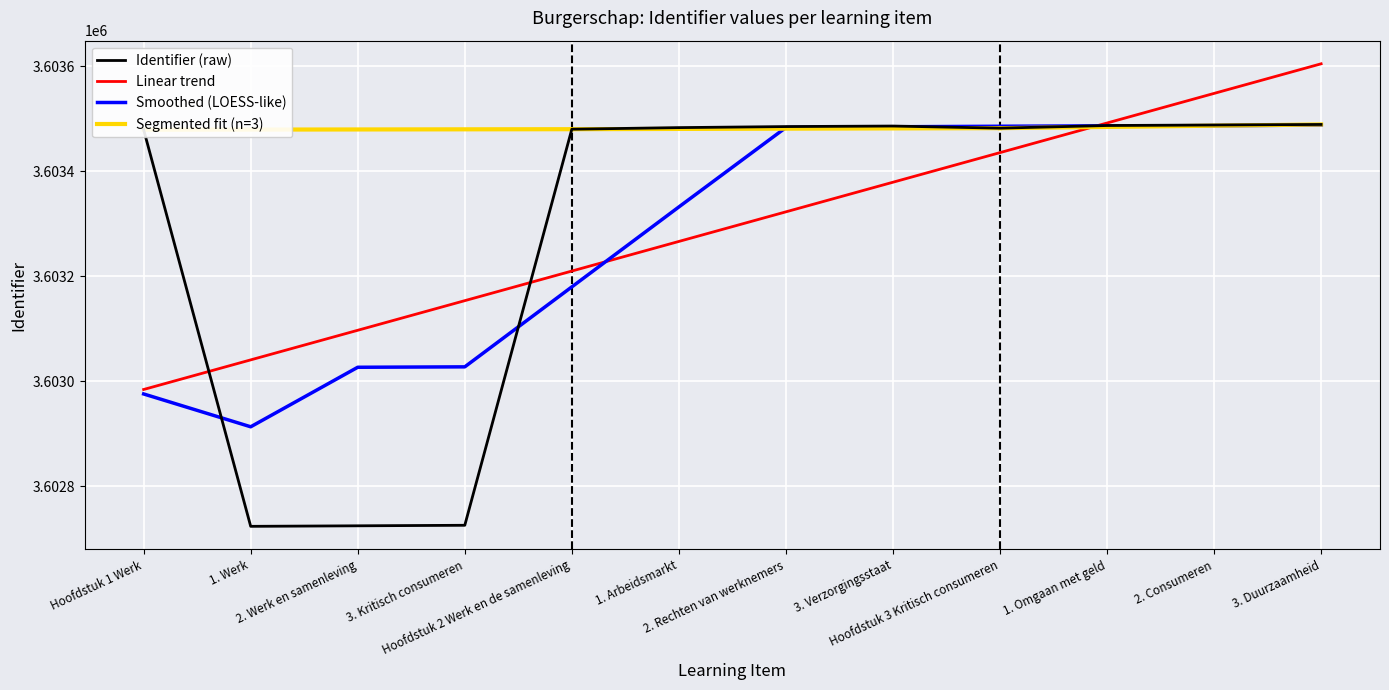

Approximately how many times larger is the value at Hoofdstuk 2 Werk en de samenleving compared to 3. Verzorgingsstaat?

1.0